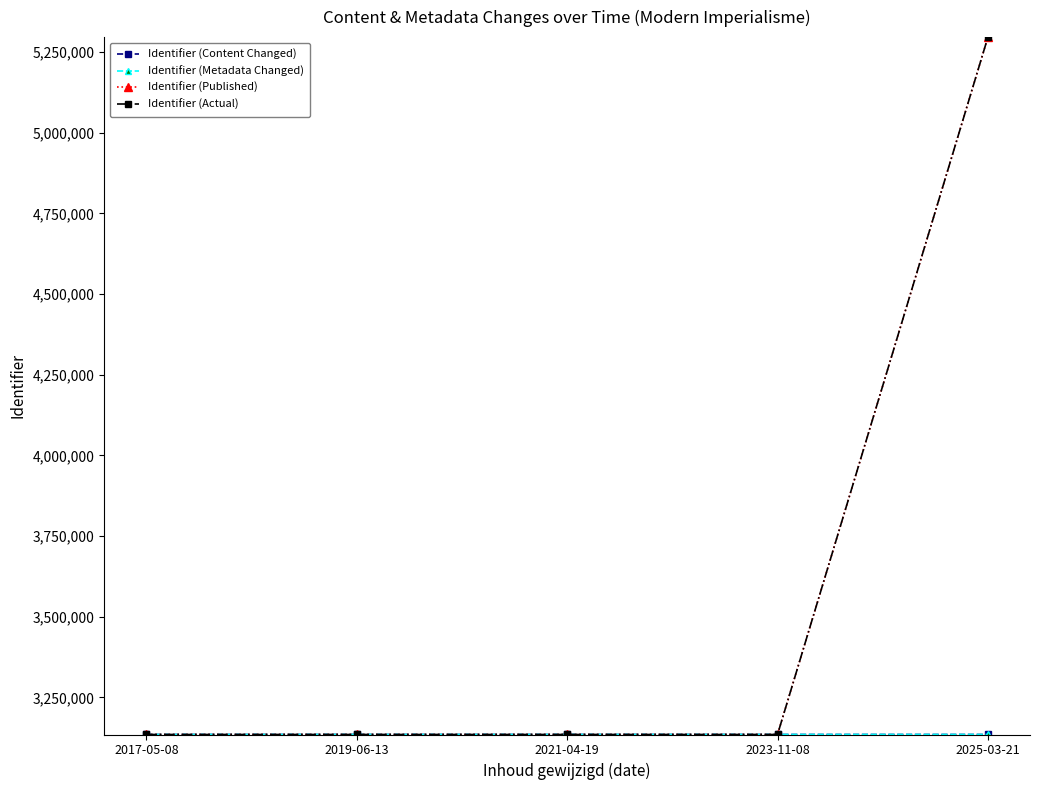

True or false: Identifier (Published) has a value of 5158649 at 2017-05-08.

False